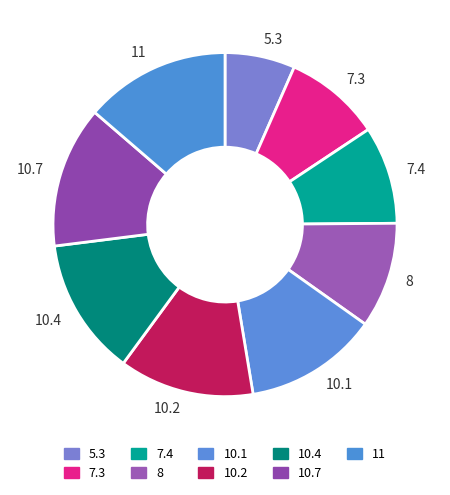

Which category has the smallest portion of the pie?

5.3